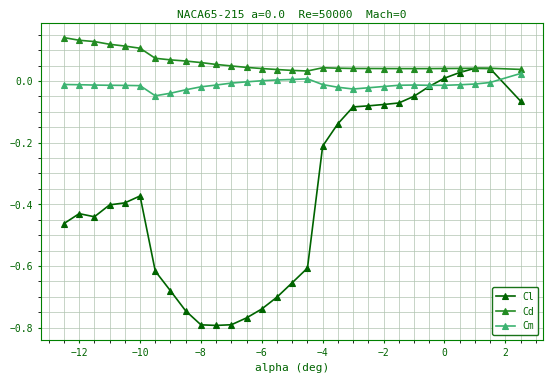

Rank the series by their average value, from highest to lowest.

Cd, Cm, Cl